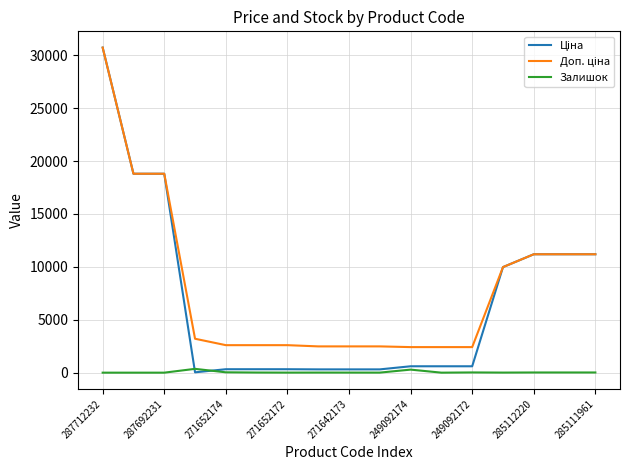

What is the maximum value shown in the chart?

30717.1